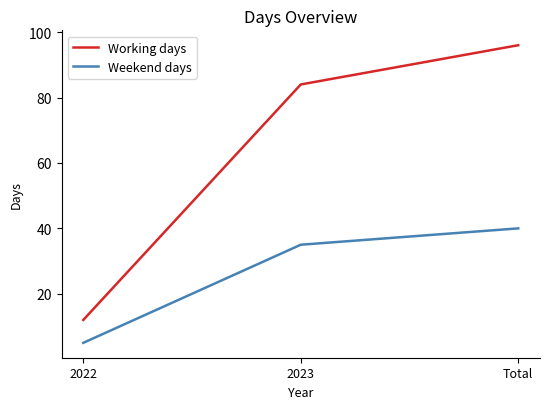

At which category is the sum across all series the highest?

Total